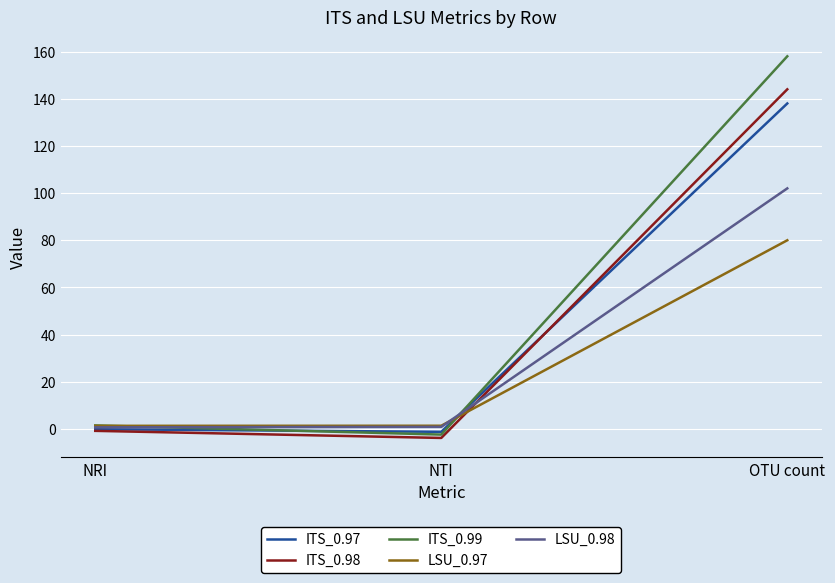

Which series has the widest spread of values?

ITS_0.99